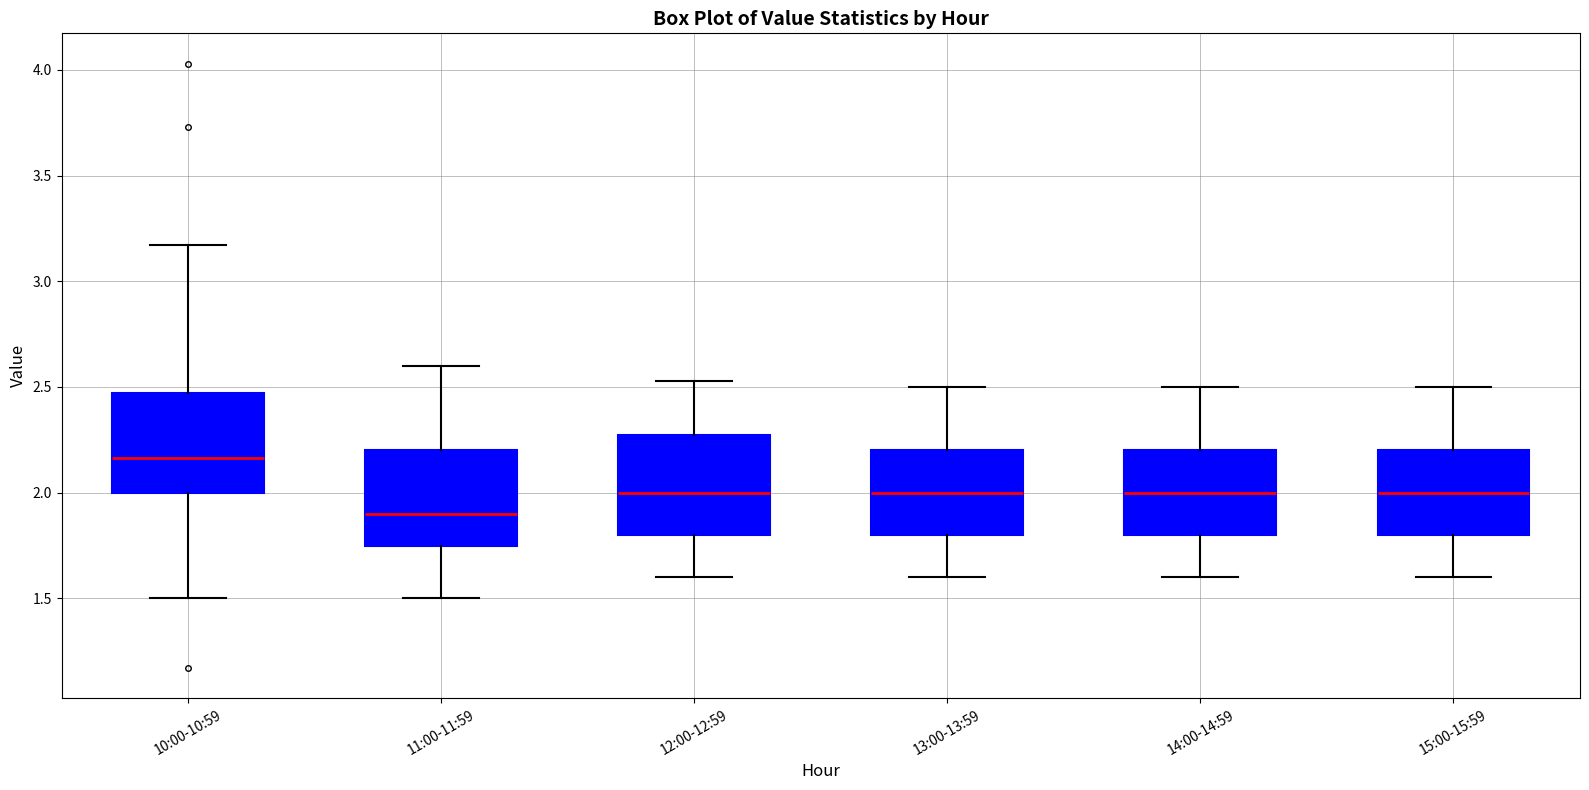

Reading left to right, transcribe this box plot: for each box, give where its median line is, the range the box spans, and where its two whiskers end, as read against the y-axis. The values are not printed on the chart, so give them approximately, as read against the axis.

10:00-10:59: median 2.15, box 2.00 to 2.45, whiskers 1.50 to 3.15
11:00-11:59: median 1.90, box 1.75 to 2.20, whiskers 1.50 to 2.60
12:00-12:59: median 2.00, box 1.80 to 2.30, whiskers 1.60 to 2.55
13:00-13:59: median 2.00, box 1.80 to 2.20, whiskers 1.60 to 2.50
14:00-14:59: median 2.00, box 1.80 to 2.20, whiskers 1.60 to 2.50
15:00-15:59: median 2.00, box 1.80 to 2.20, whiskers 1.60 to 2.50